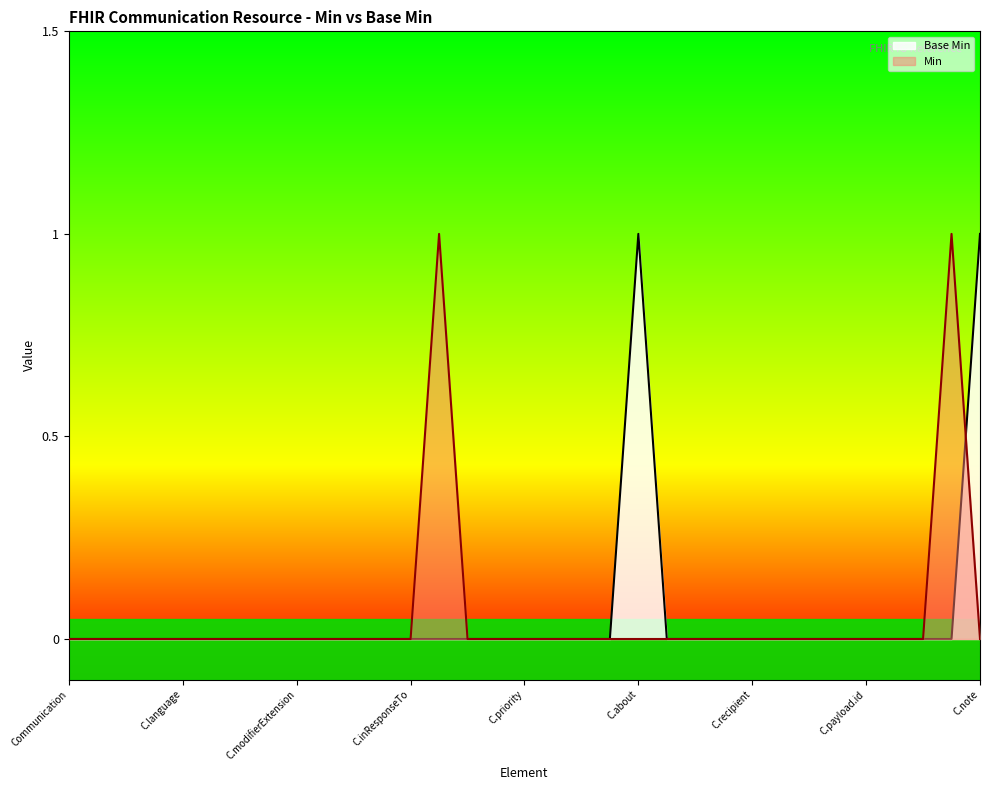

The chart shows a value of 0 at Communication.category. True or false?

True